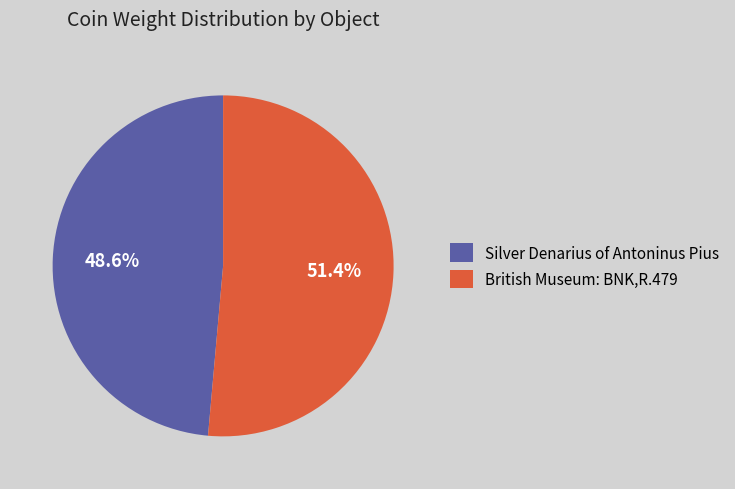

What percentage is the British Museum: BNK,R.479 slice, to the nearest percent?

51%